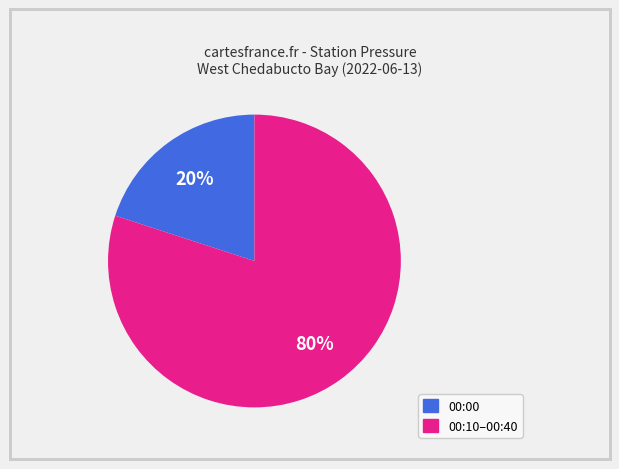

Does any single category account for the majority?

Yes